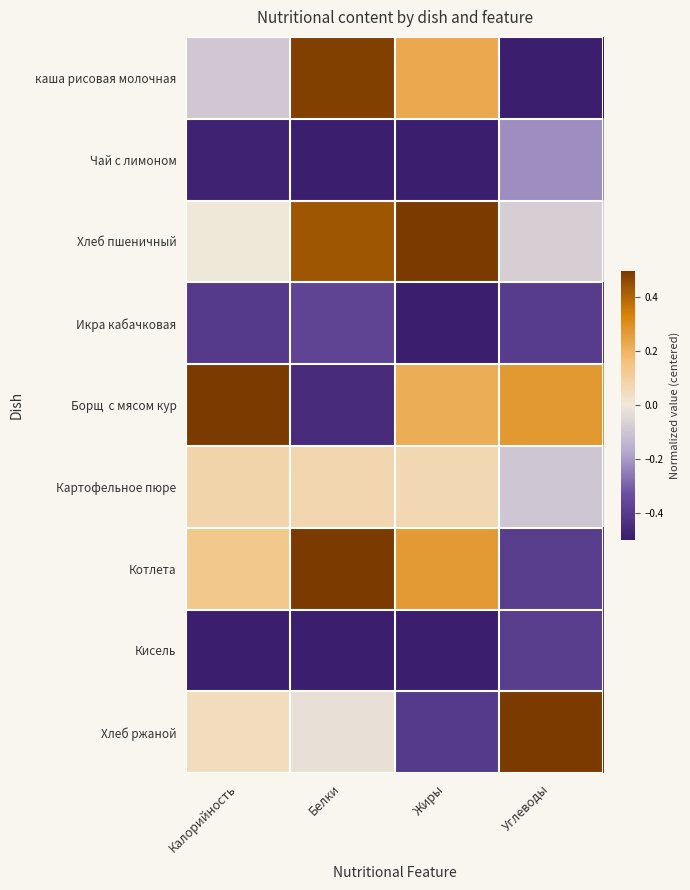

What is the smallest value displayed?

-0.5